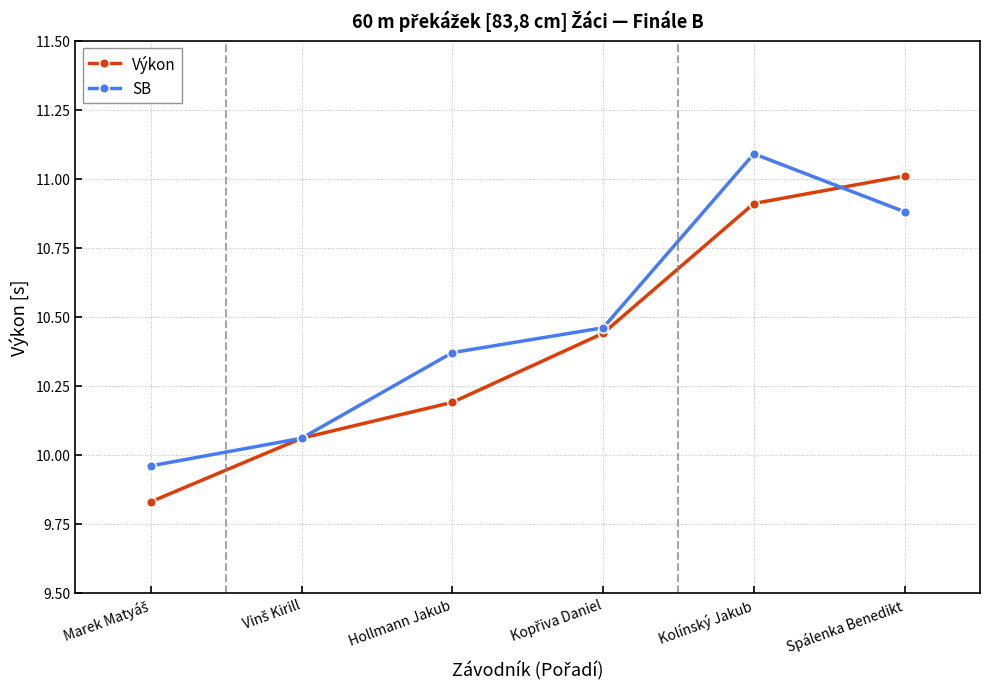

What is the greatest value displayed?

11.1